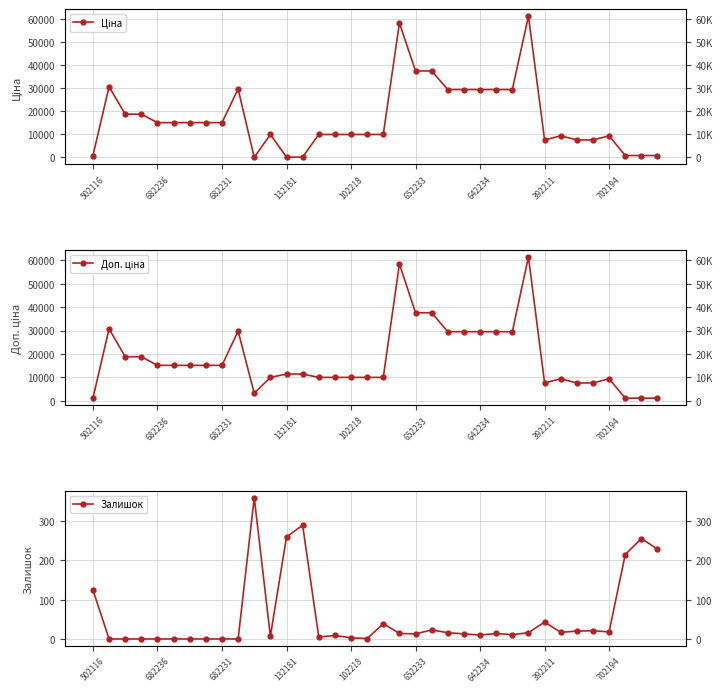

What are all the series names shown in the legend?

Ціна, Доп. ціна, Залишок